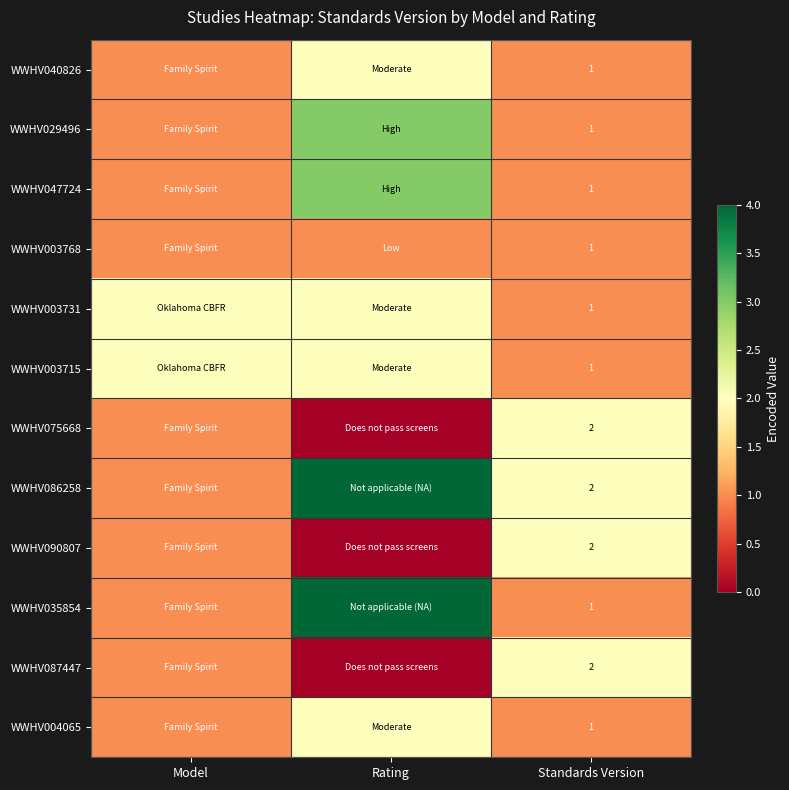

The WWHV090807 series shows 1 at Standards Version. True or false?

False